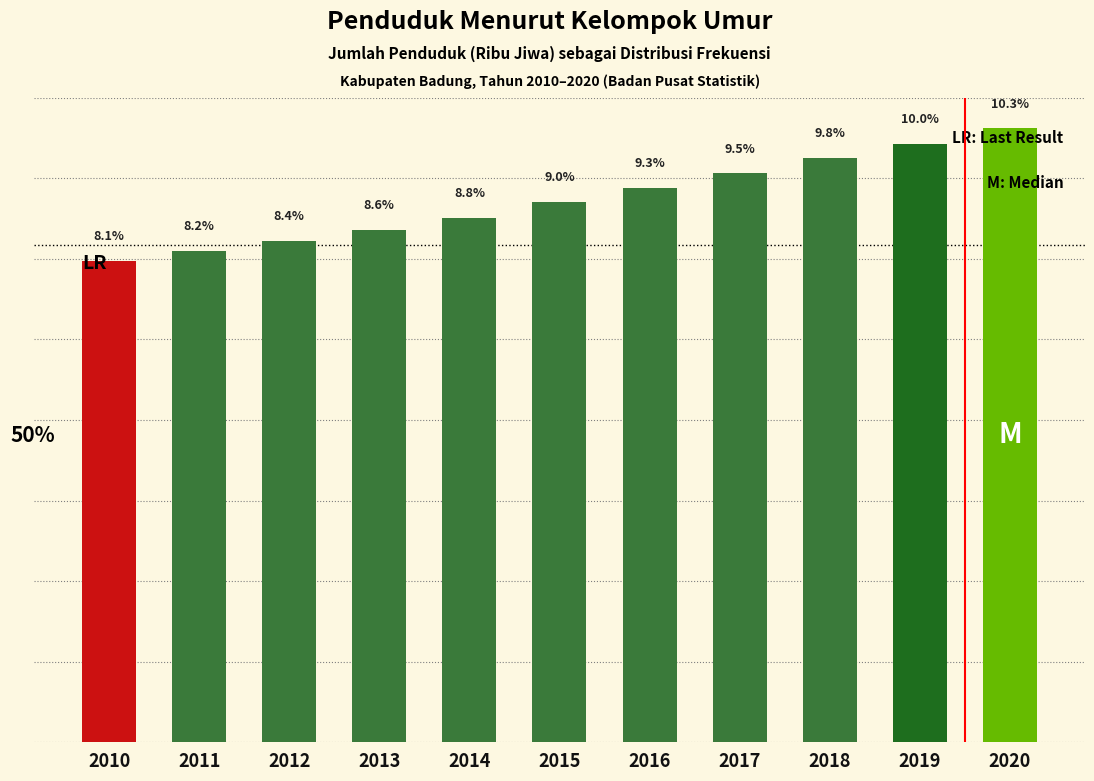

List the labels in order of value, smallest first.

2010, 2011, 2012, 2013, 2014, 2015, 2016, 2017, 2018, 2019, 2020